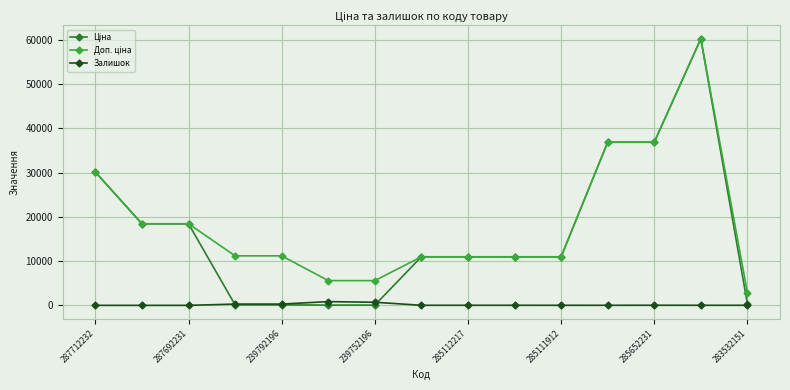

What is the maximum value shown in the chart?

60205.6